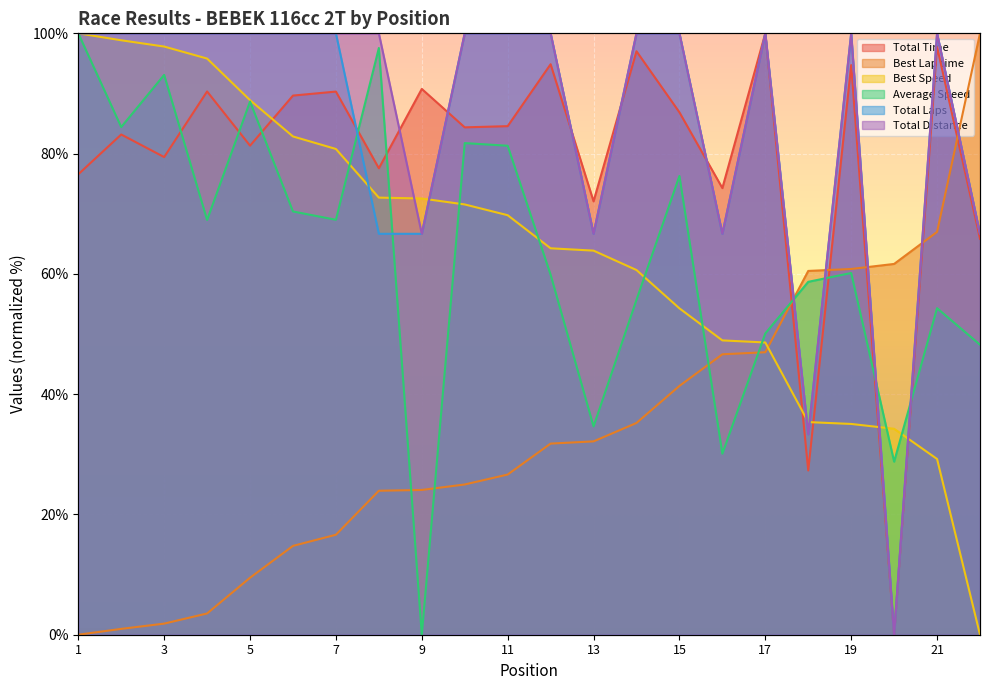

The value of Total Laps at 21 is 170.8. True or false?

False